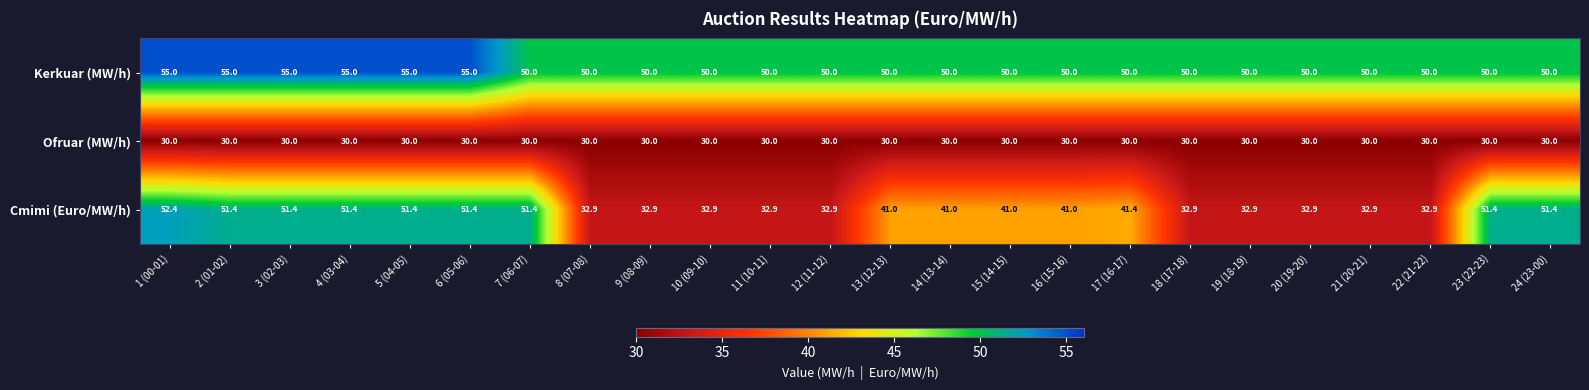

Rank the series at 19 (18-19) from highest to lowest value.

Kerkuar (MW/h), Cmimi (Euro/MW/h), Ofruar (MW/h)